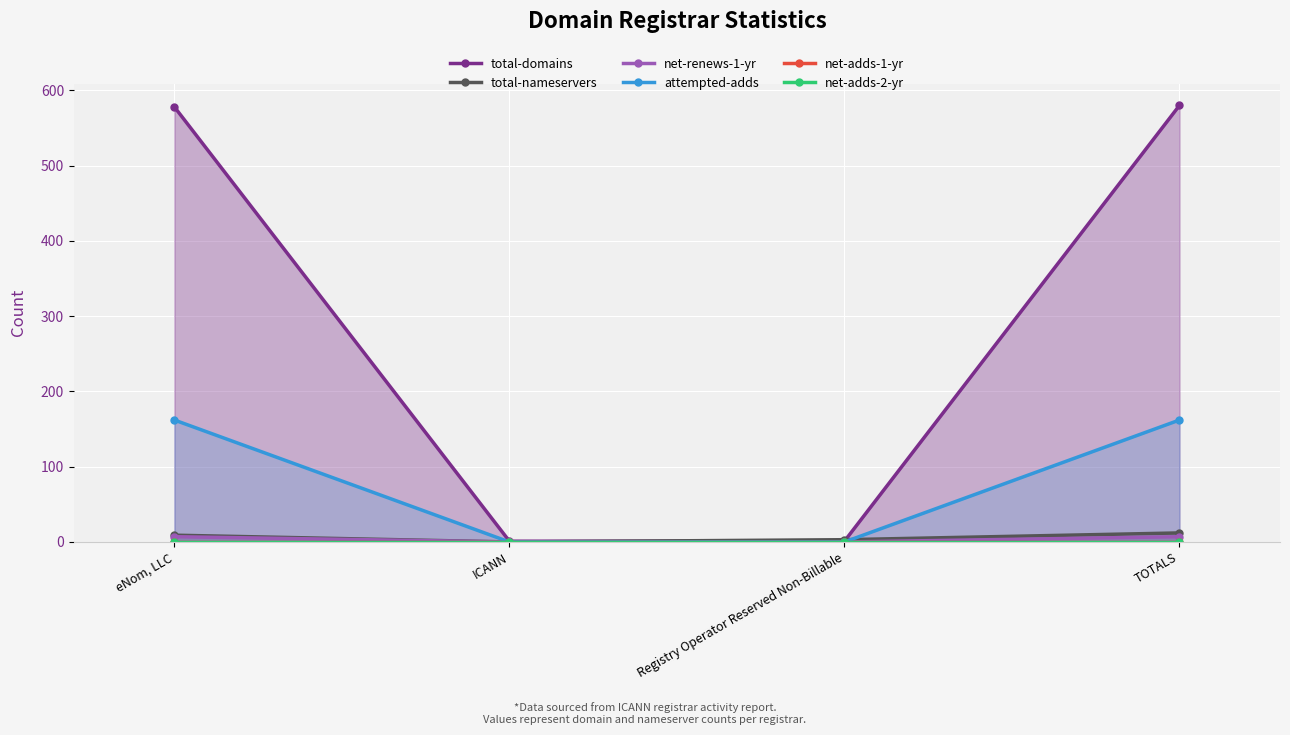

Which series changed the most between eNom, LLC and TOTALS?

total-nameservers